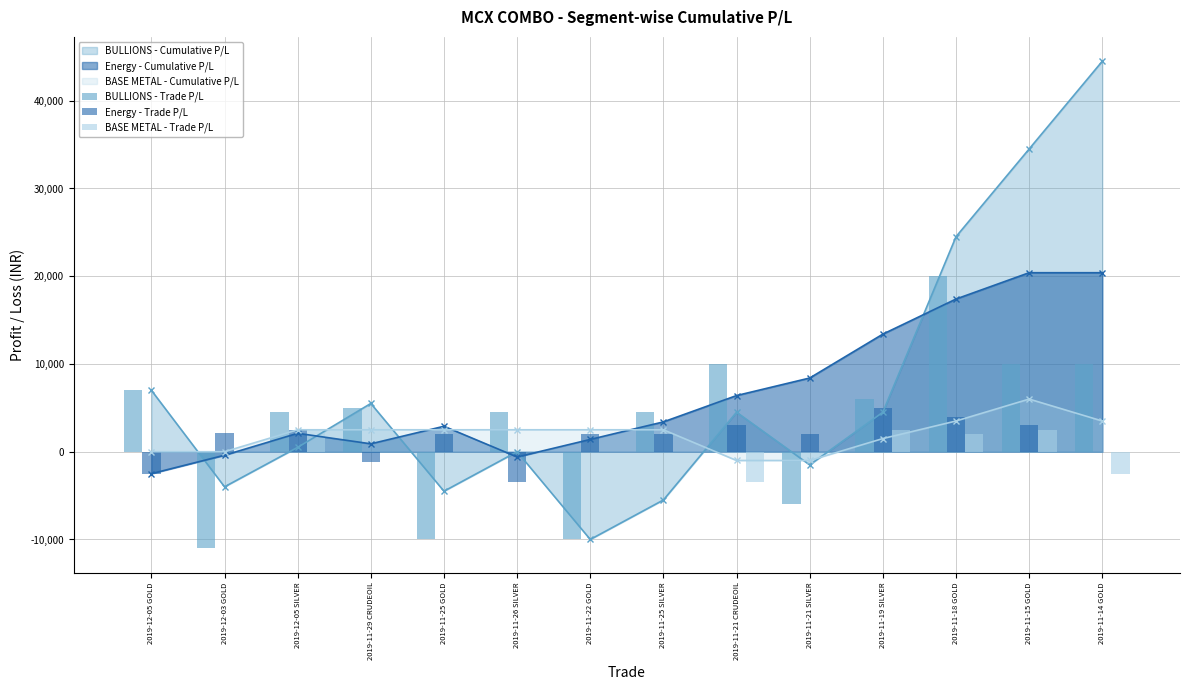

What is the label of the 2nd bar from the right?

2019-11-15 GOLD